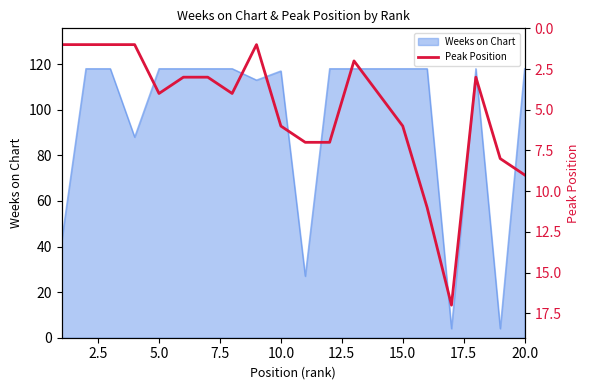

What is the lowest value of the Weeks on Chart series?

4